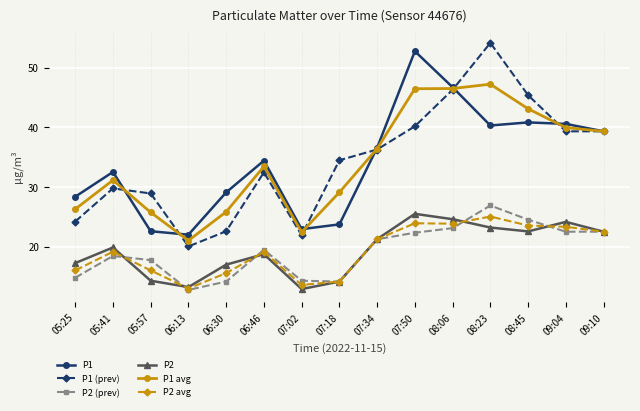

The value of P1 (prev) at 06:30 is 22.6. True or false?

True